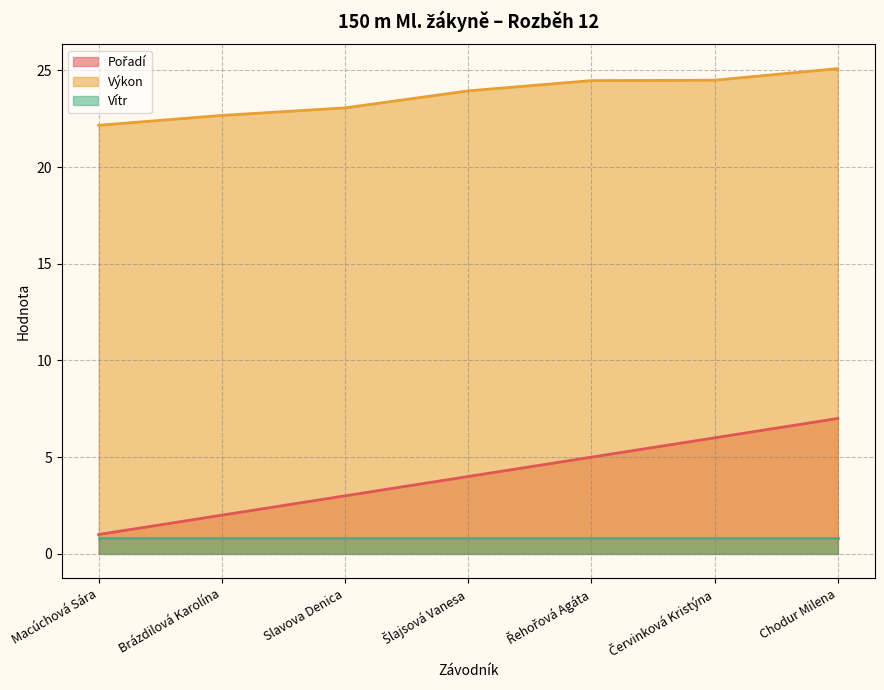

Reading right to left, transcribe all the data shown in this chart.

Pořadí (line): Chodur Milena=7.0	Červinková Kristýna=6.0	Řehořová Agáta=5.0	Šlajsová Vanesa=4.0	Slavova Denica=3.0	Brázdilová Karolína=2.0	Macúchová Sára=1.0
Výkon (line): Chodur Milena=25.1	Červinková Kristýna=24.5	Řehořová Agáta=24.5	Šlajsová Vanesa=23.9	Slavova Denica=23.1	Brázdilová Karolína=22.7	Macúchová Sára=22.2
Vítr (line): Chodur Milena=0.8	Červinková Kristýna=0.8	Řehořová Agáta=0.8	Šlajsová Vanesa=0.8	Slavova Denica=0.8	Brázdilová Karolína=0.8	Macúchová Sára=0.8